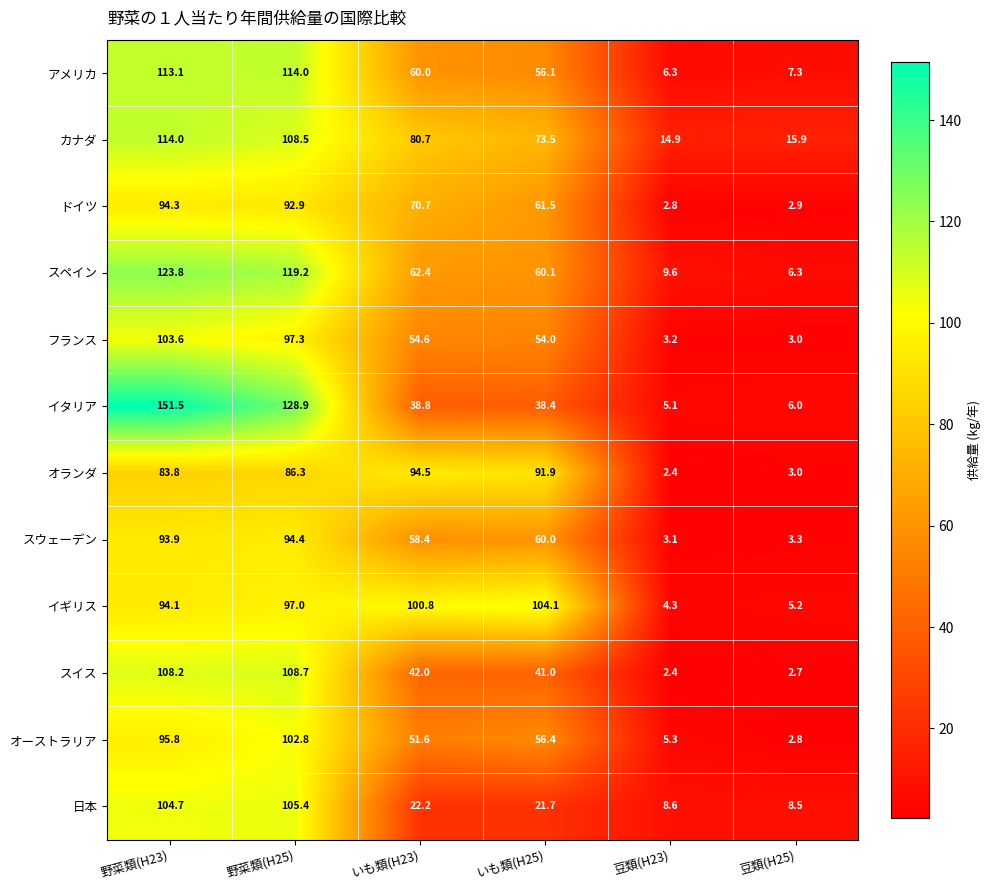

Between 野菜類(H25) and 豆類(H25), which series saw the biggest shift?

イタリア